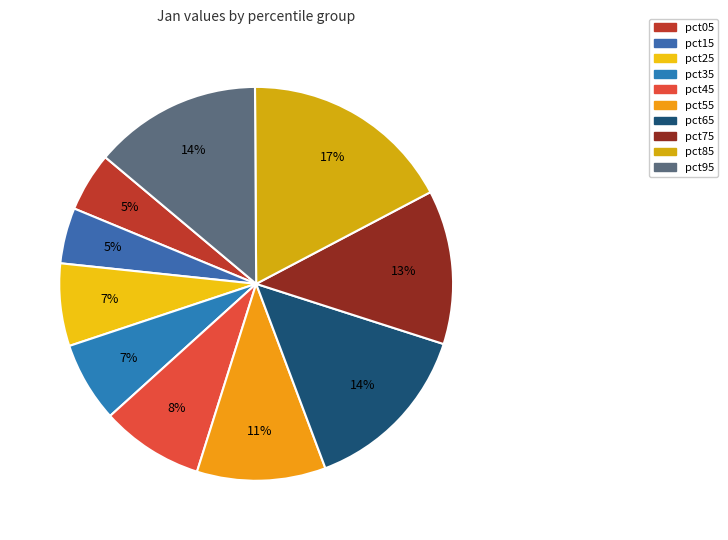

To the nearest percent, what is the average slice percentage?

10%